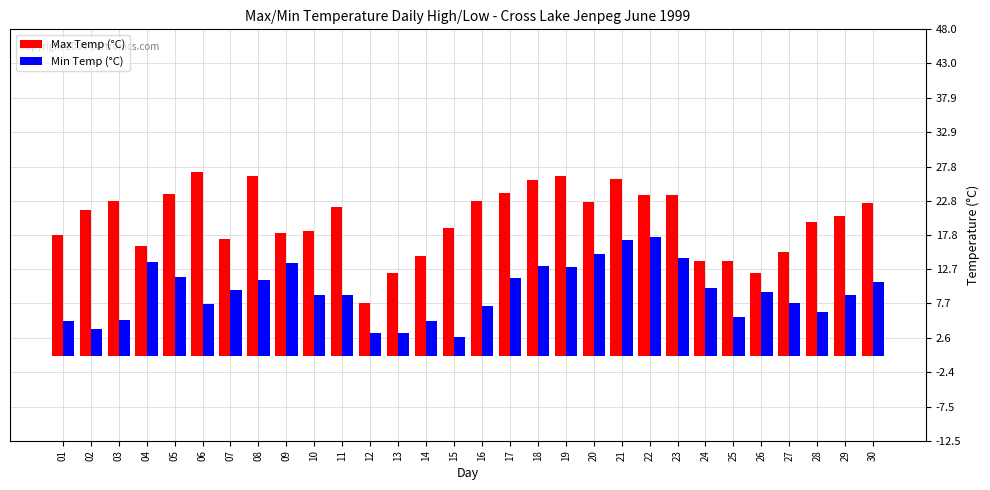

What is the total value across all series at 10?

27.4